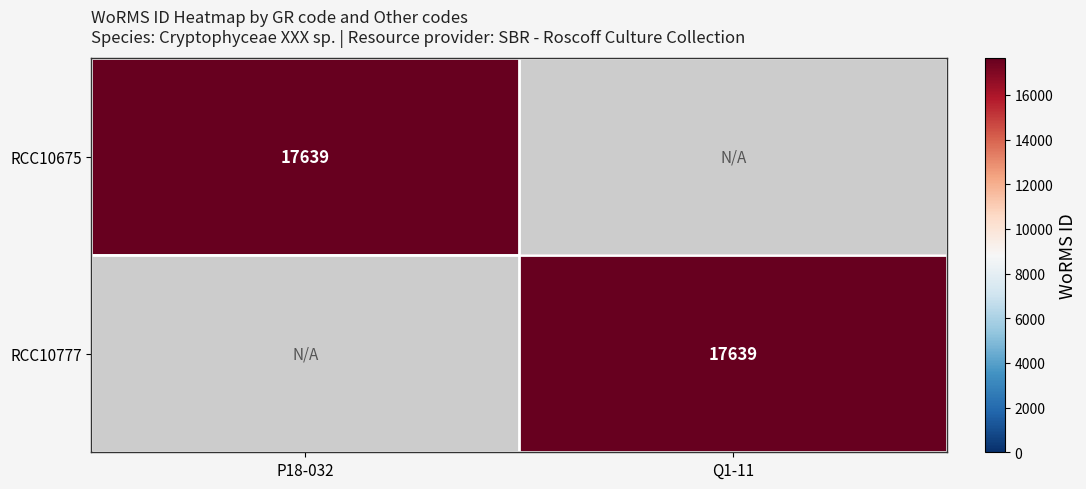

True or false: RCC10675 has a value of 9872 at P18-032.

False